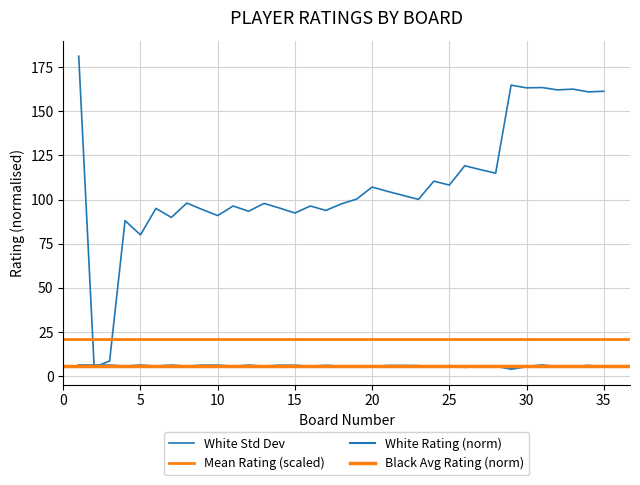

How many values are below 5?

1